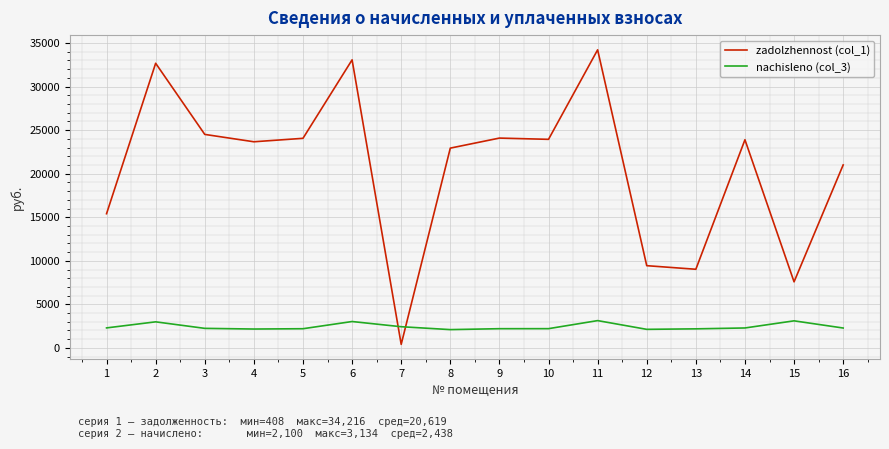

What is the difference between the maximum and second lowest values in the nachisleno (col_3) series?

1002.5